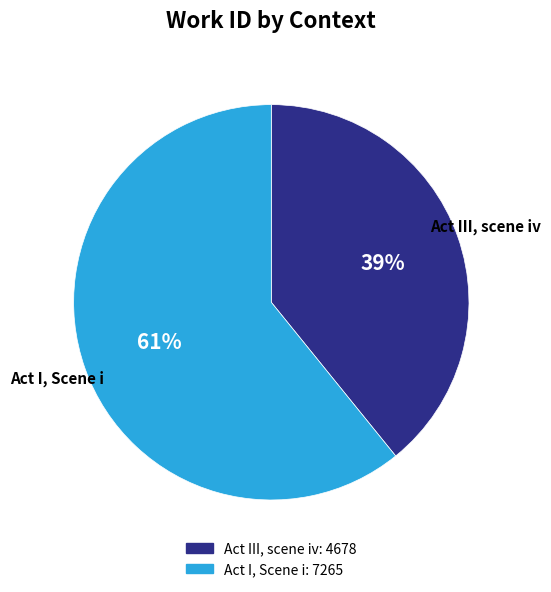

Is there any slice that represents more than half of the pie?

Yes